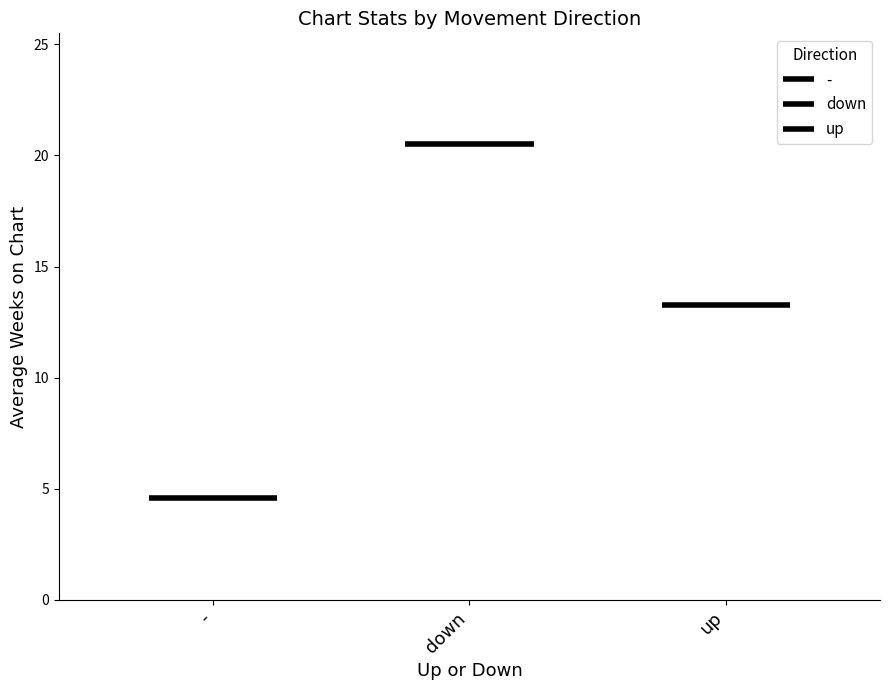

Rank the categories by value from lowest to highest.

-, up, down